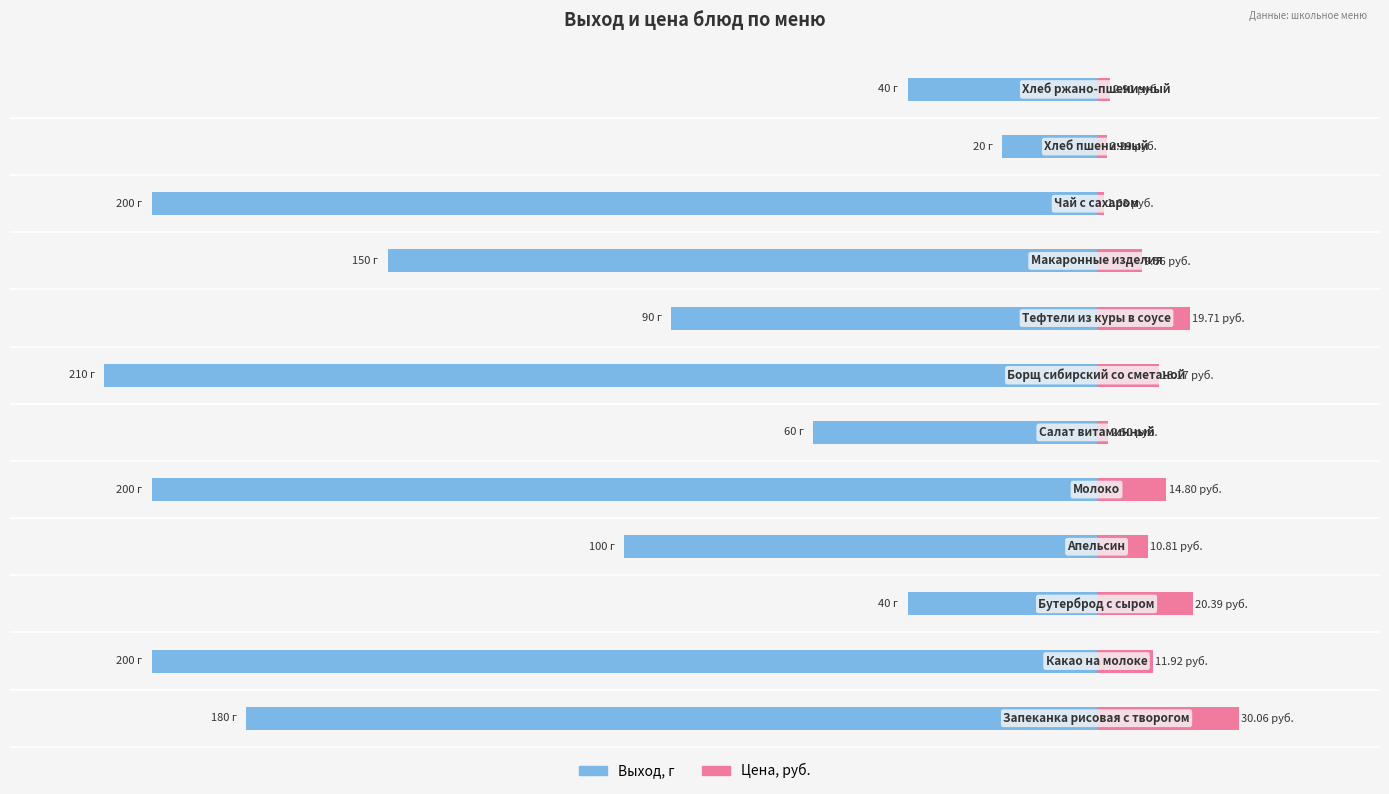

Which series changed the most between −250 and 50?

Выход, г